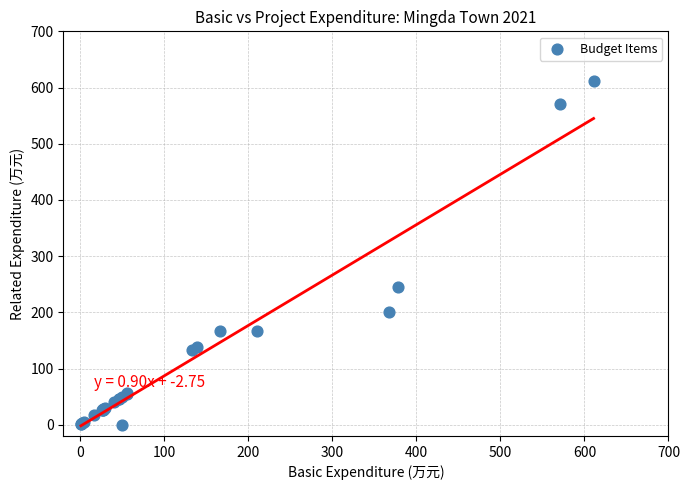

What Y value in the scatter plot is closest to 305?

244.7